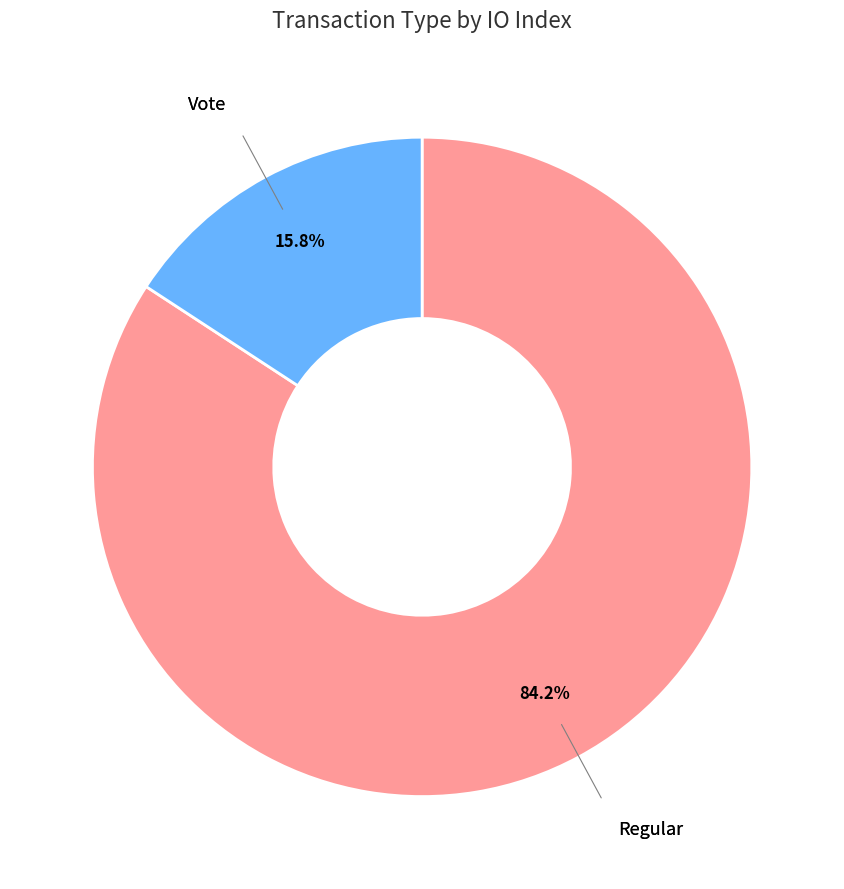

Does any single category account for the majority?

Yes